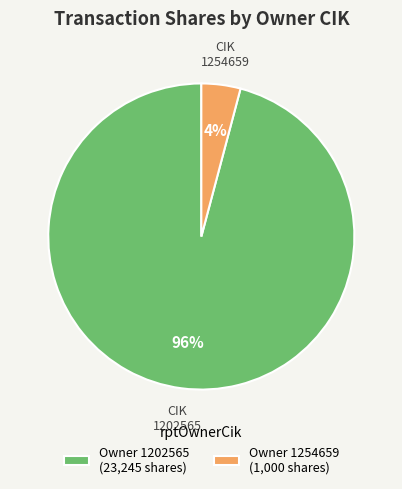

The Owner 1254659 (1,000 shares) slice represents 4% of the pie. True or false?

True